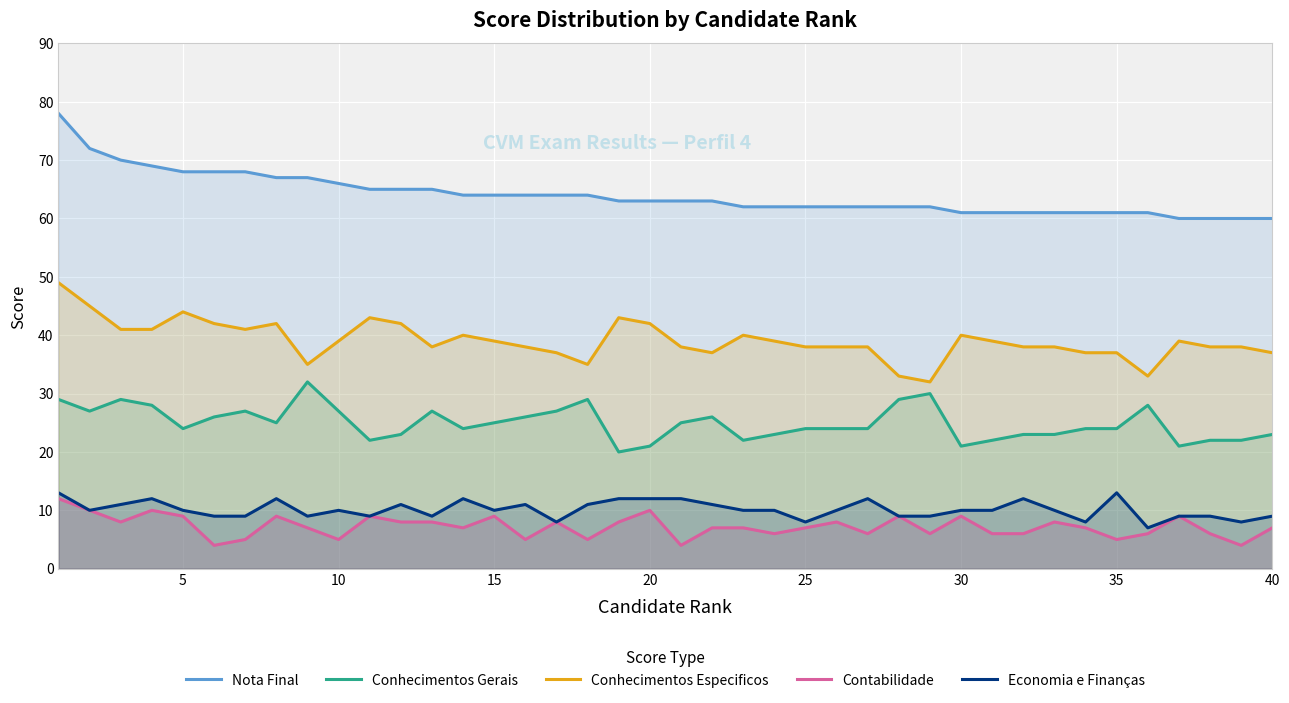

What is the average value of the Nota Final series?

64